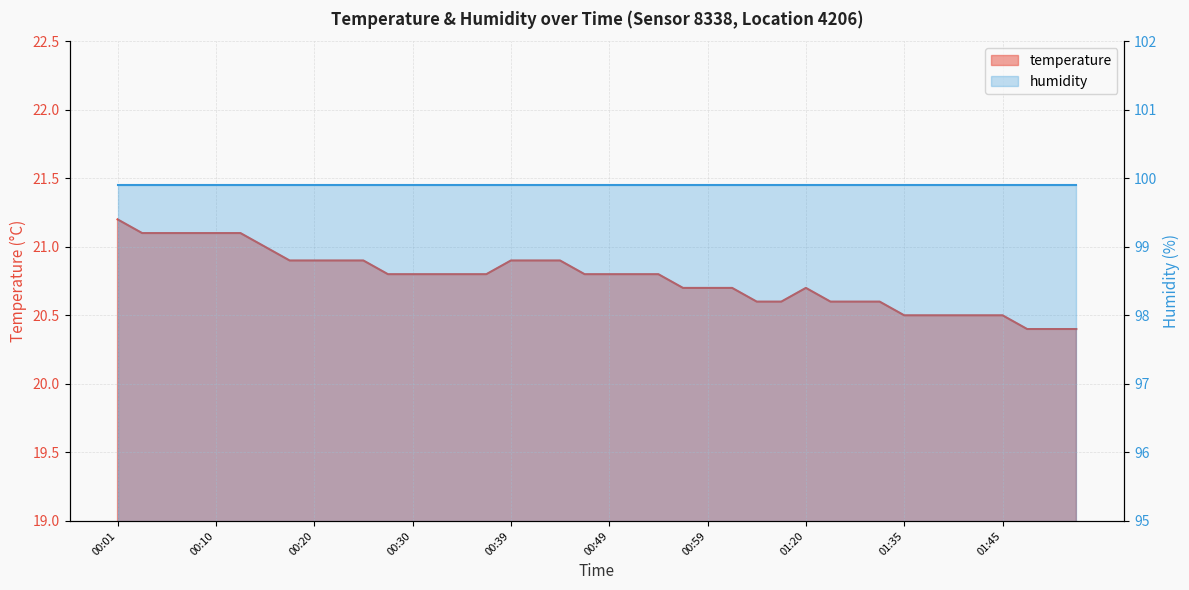

At which label is the value closest to 20?

01:48